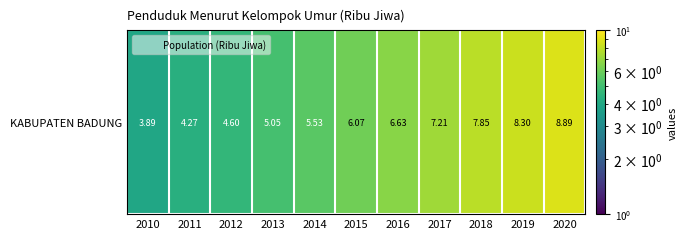

How many values are below 6?

5